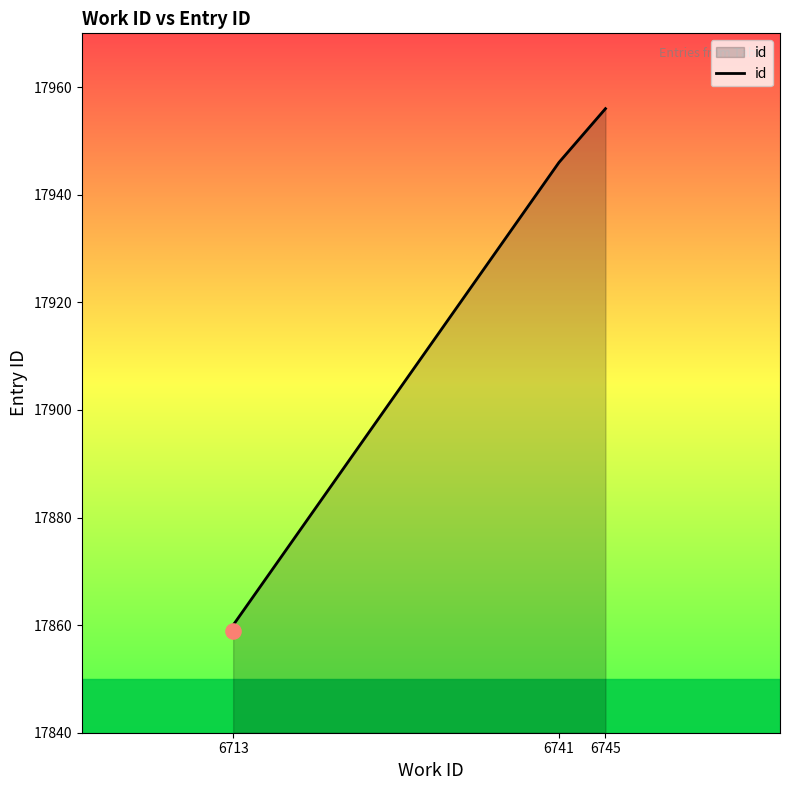

Between 6713 and 6741, which is larger?

6741